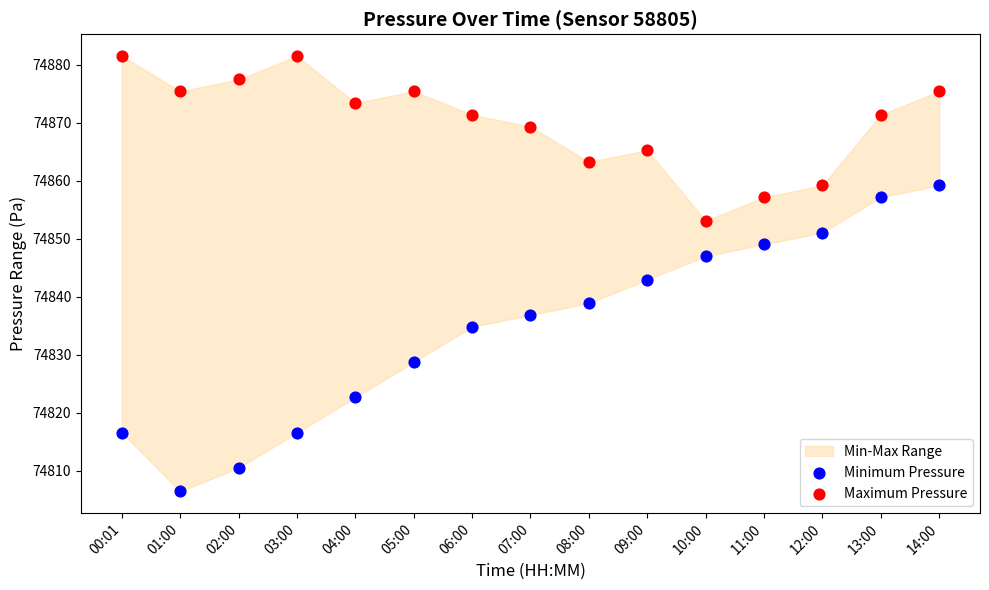

Across all data points, what is the range of X values (max minus min)?

1.0